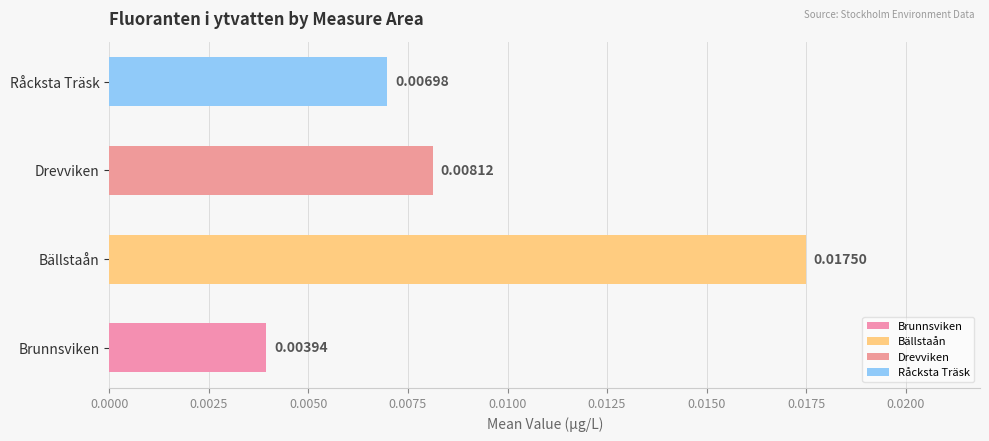

What are all the series names shown in the legend?

Brunnsviken, Bällstaån, Drevviken, Råcksta Träsk